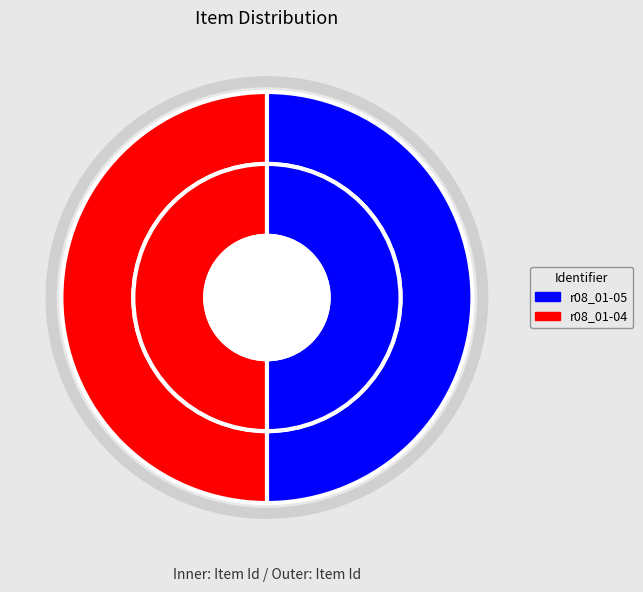

What is the smallest slice in the pie chart?

r08_01-05